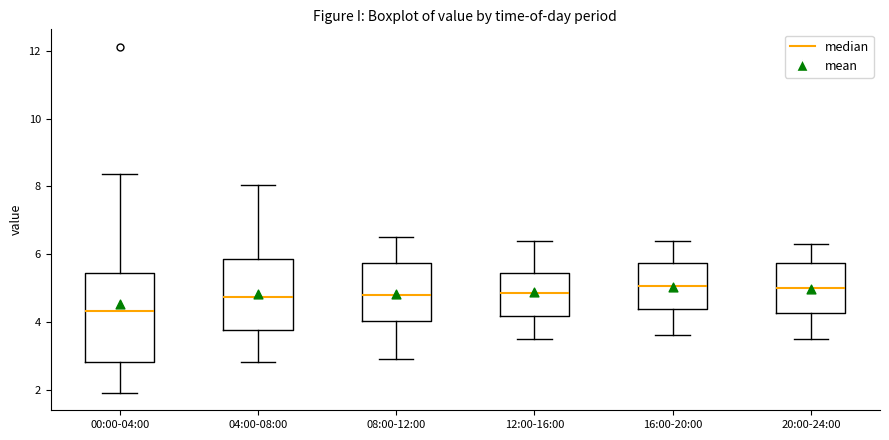

Which box's median line is the lowest?

00:00-04:00